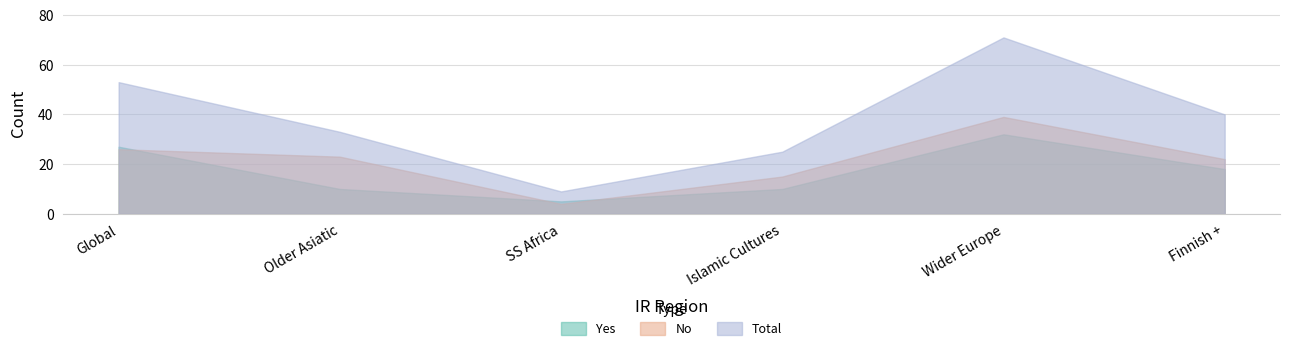

List the series in order of their overall mean, lowest first.

Yes, No, Total